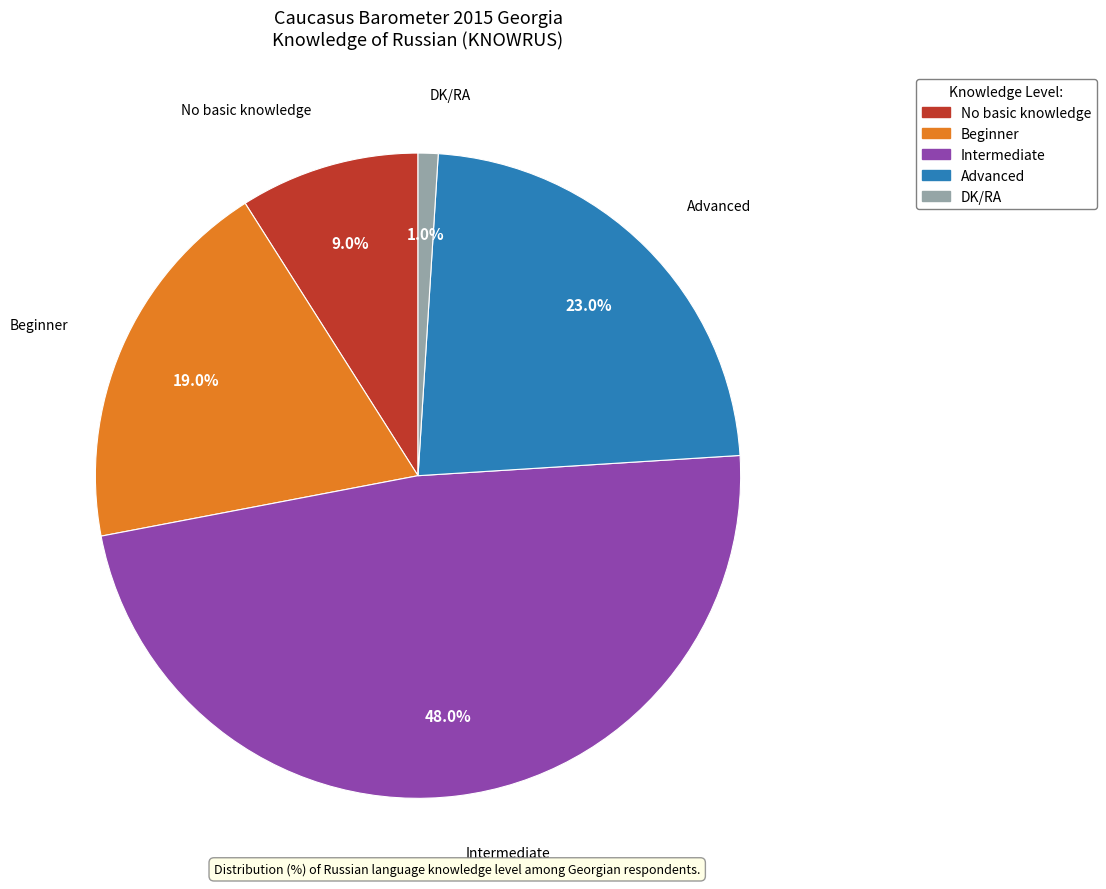

To the nearest percent, what portion does No basic knowledge represent?

9%